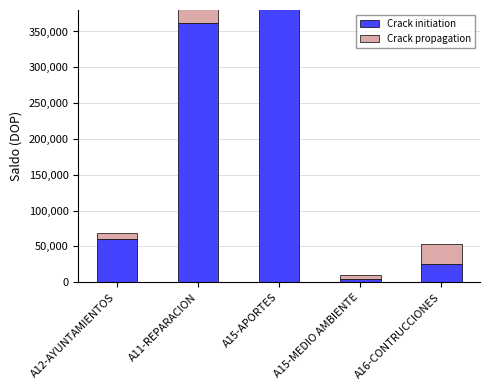

Count the number of categories in the chart.

5